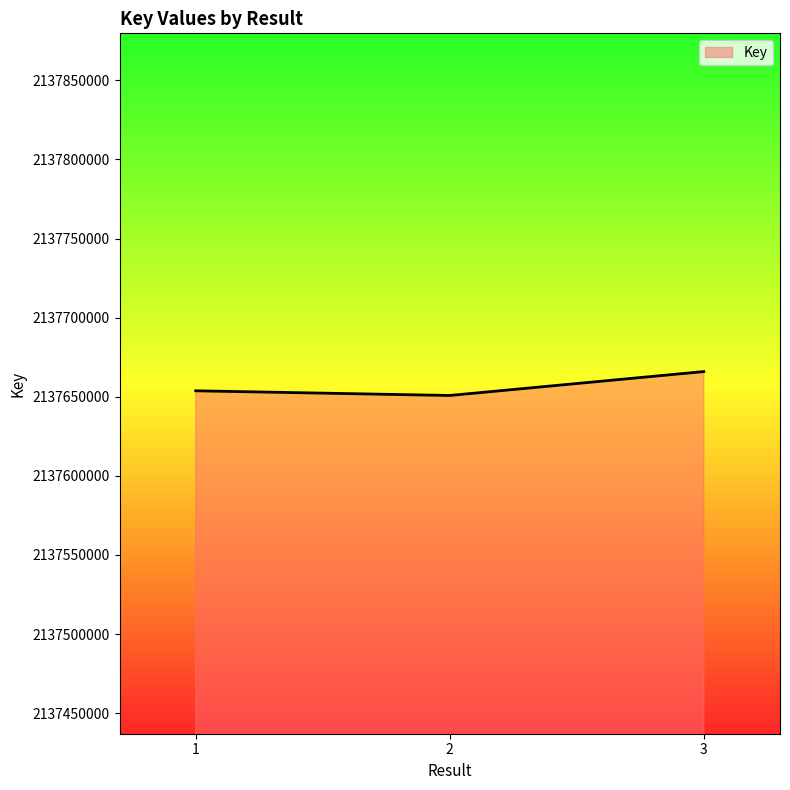

What is the sum of the values at 1 and 3?

4275319662